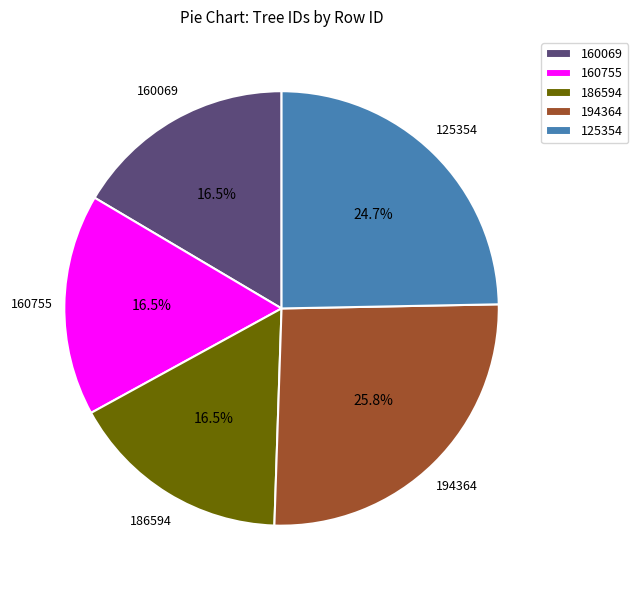

Is it true that 186594 is 28% of the pie?

False